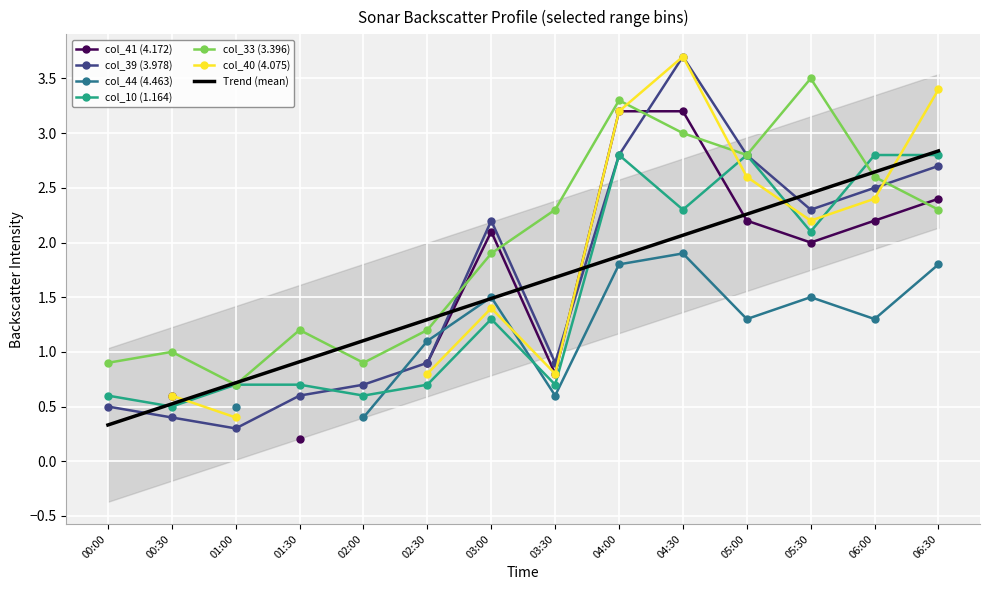

Rank the categories by Trend (mean) value from highest to lowest.

06:30, 06:00, 05:30, 05:00, 04:30, 04:00, 03:30, 03:00, 02:30, 02:00, 01:30, 01:00, 00:30, 00:00